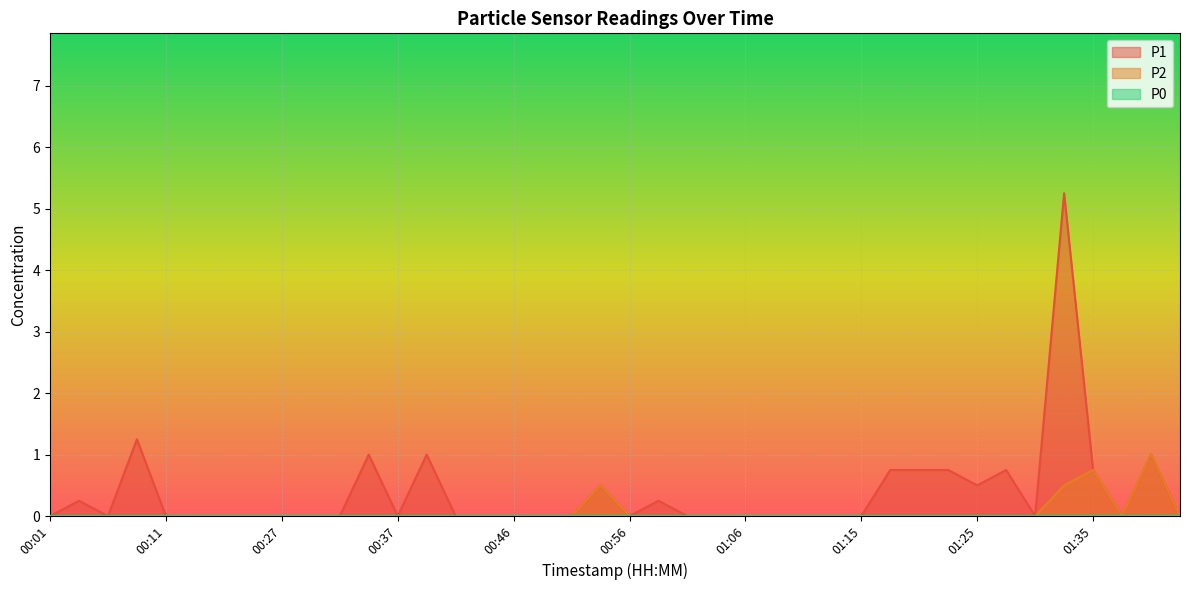

How many lines are shown in the chart?

3